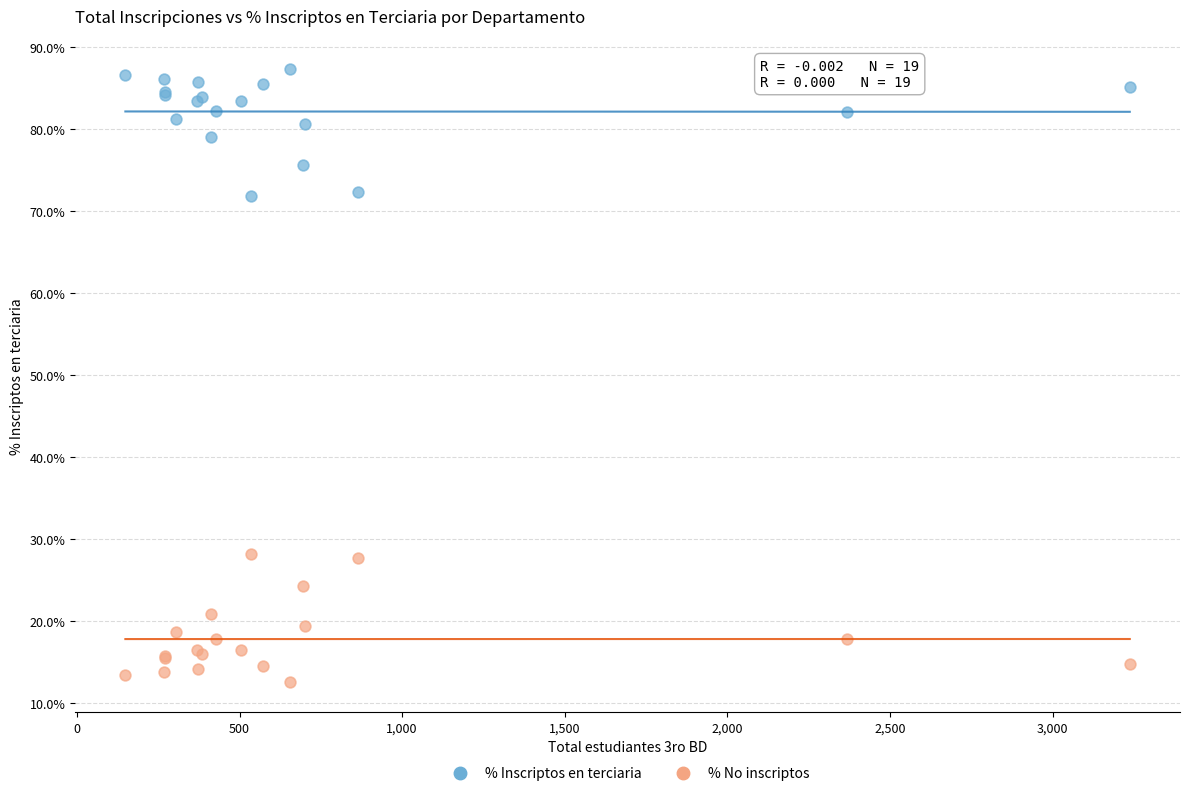

Which series contains the lowest Y value?

% No inscriptos